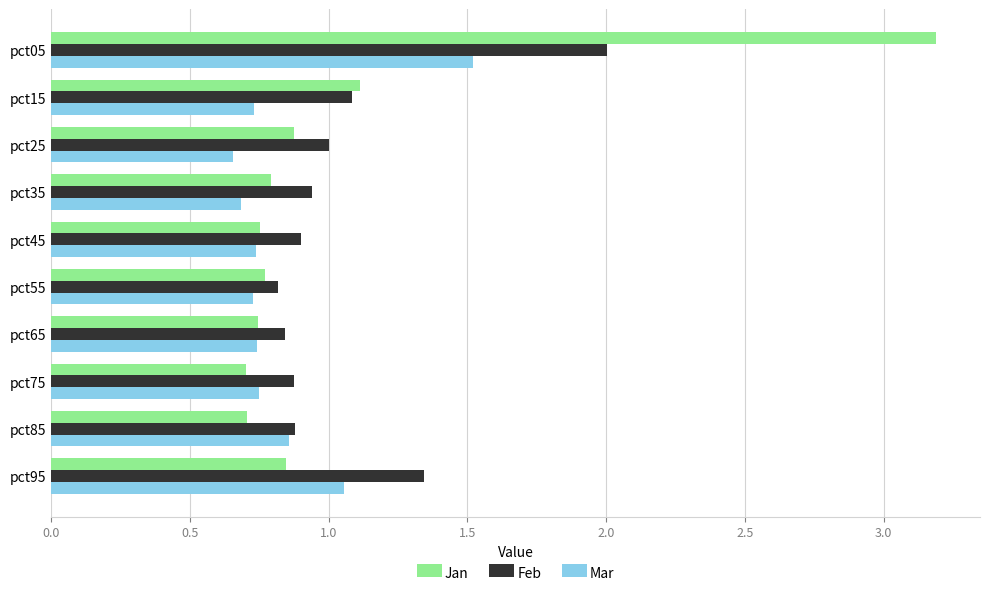

What is the total value across all series at pct85?

2.4